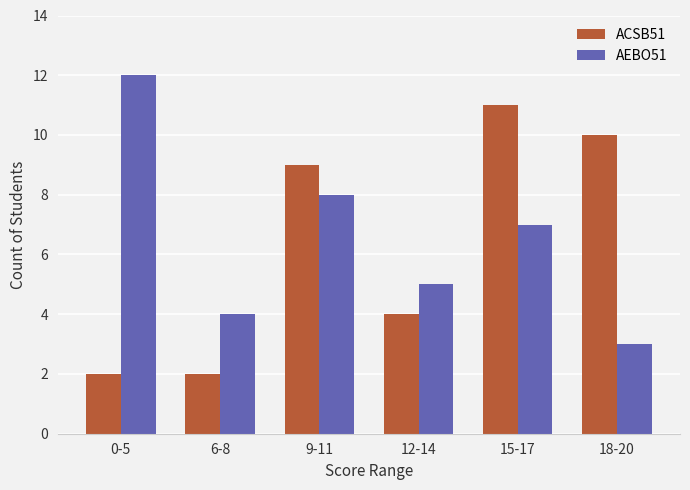

The value of ACSB51 at 12-14 is 6. True or false?

False